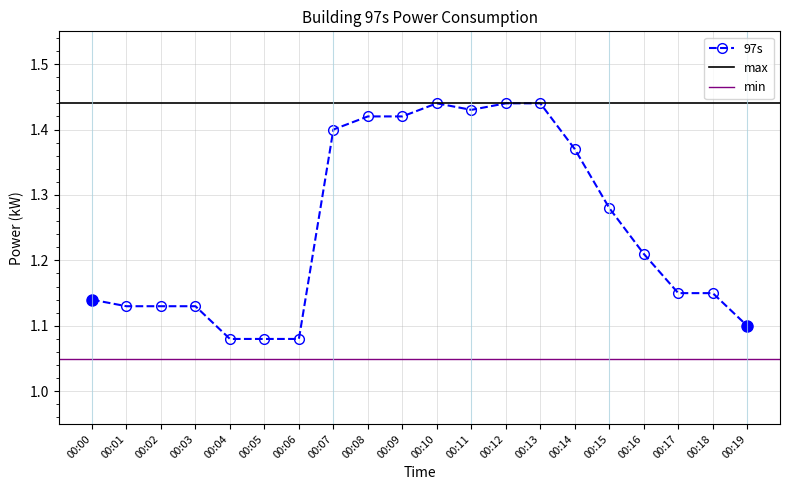

Which category has the highest value across all series?

00:10